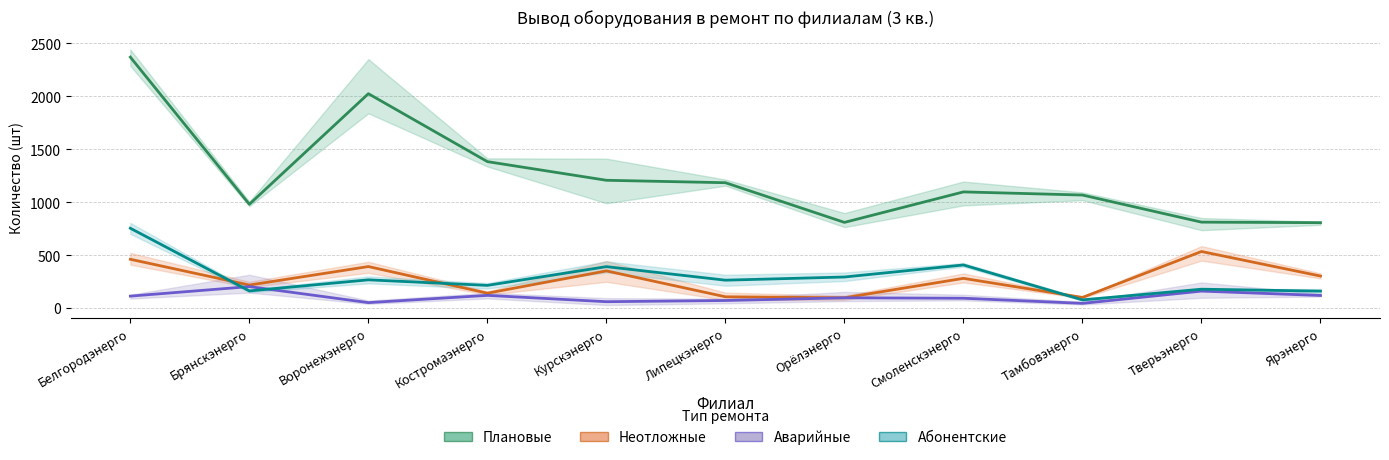

How many data points in Абонентские are above 263?

6